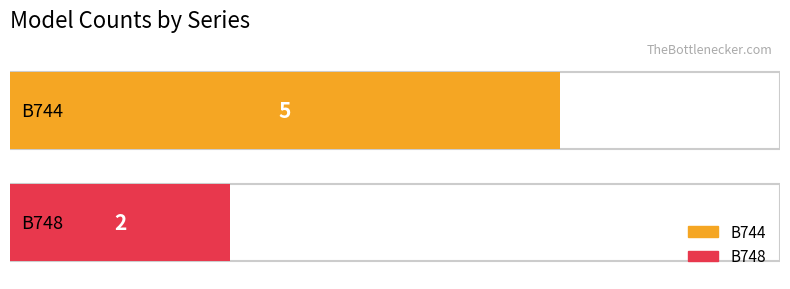

Which series has the largest total across all categories?

B744